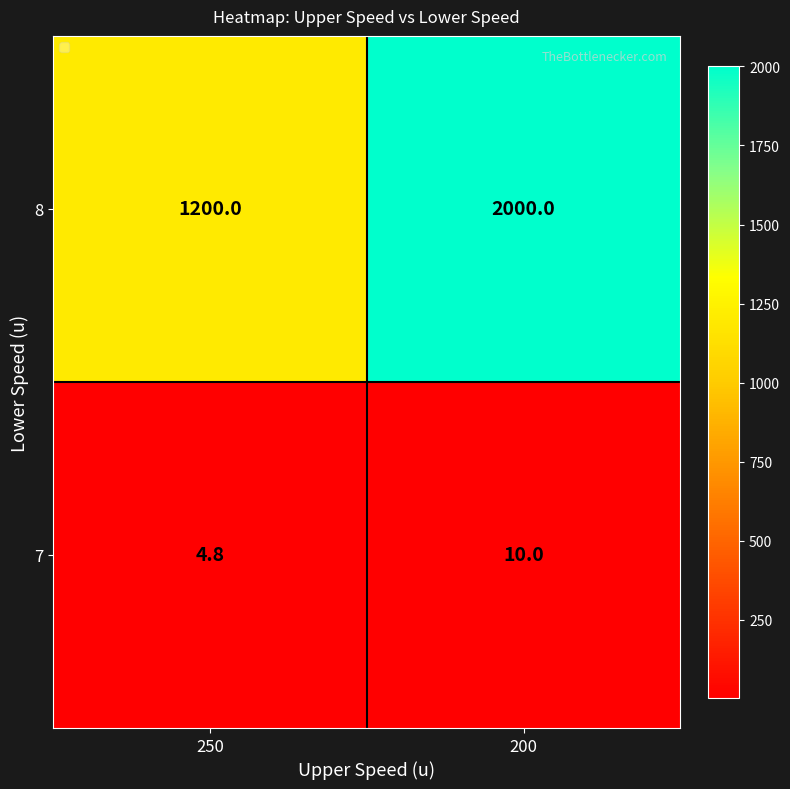

Which series has the widest spread of values?

8